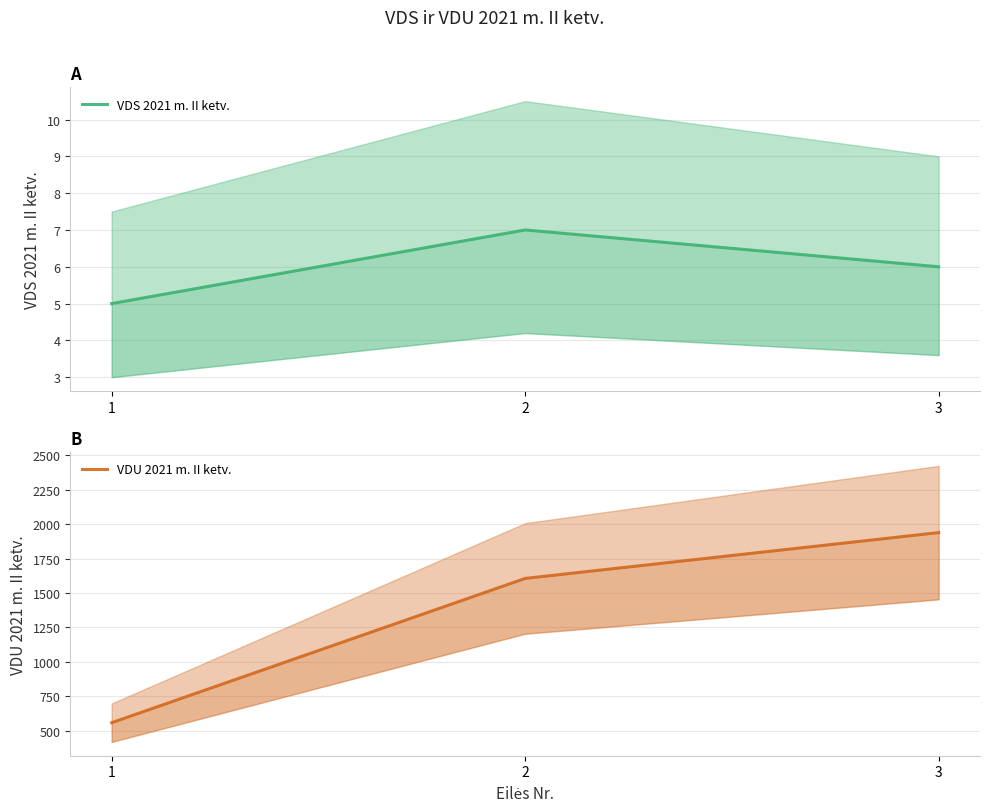

The VDU 2021 m. II ketv. series shows 1939.0 at 3. True or false?

True